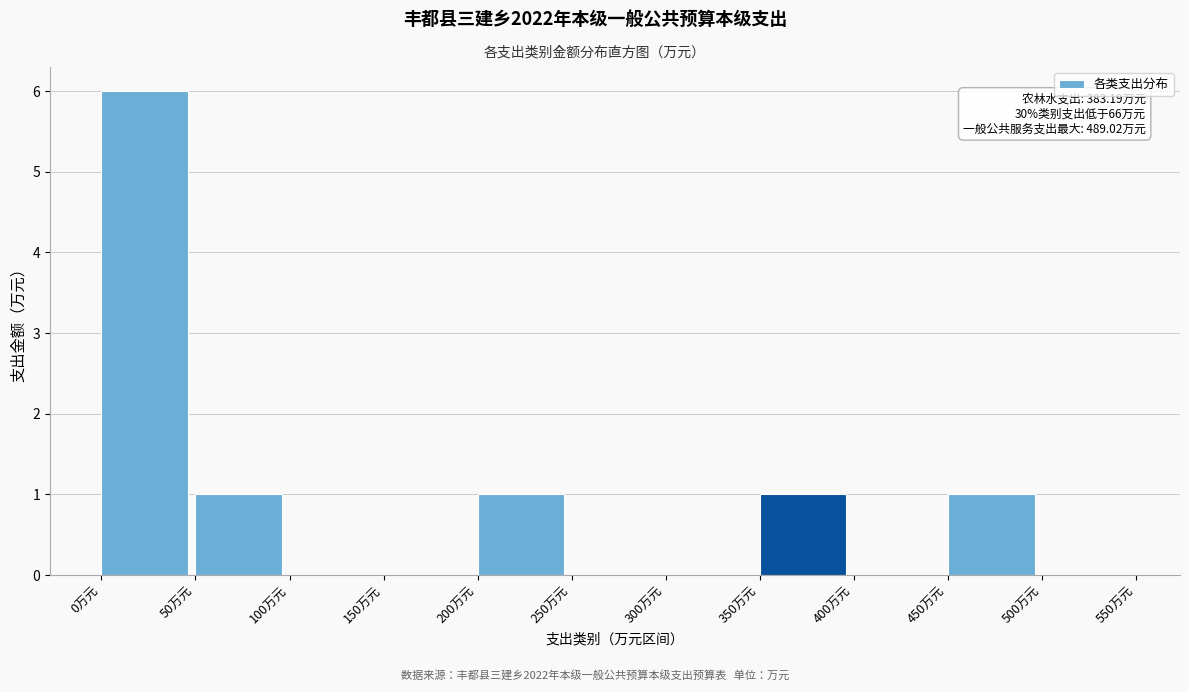

Over which range of the x-axis is the bar tallest?

0 to 50